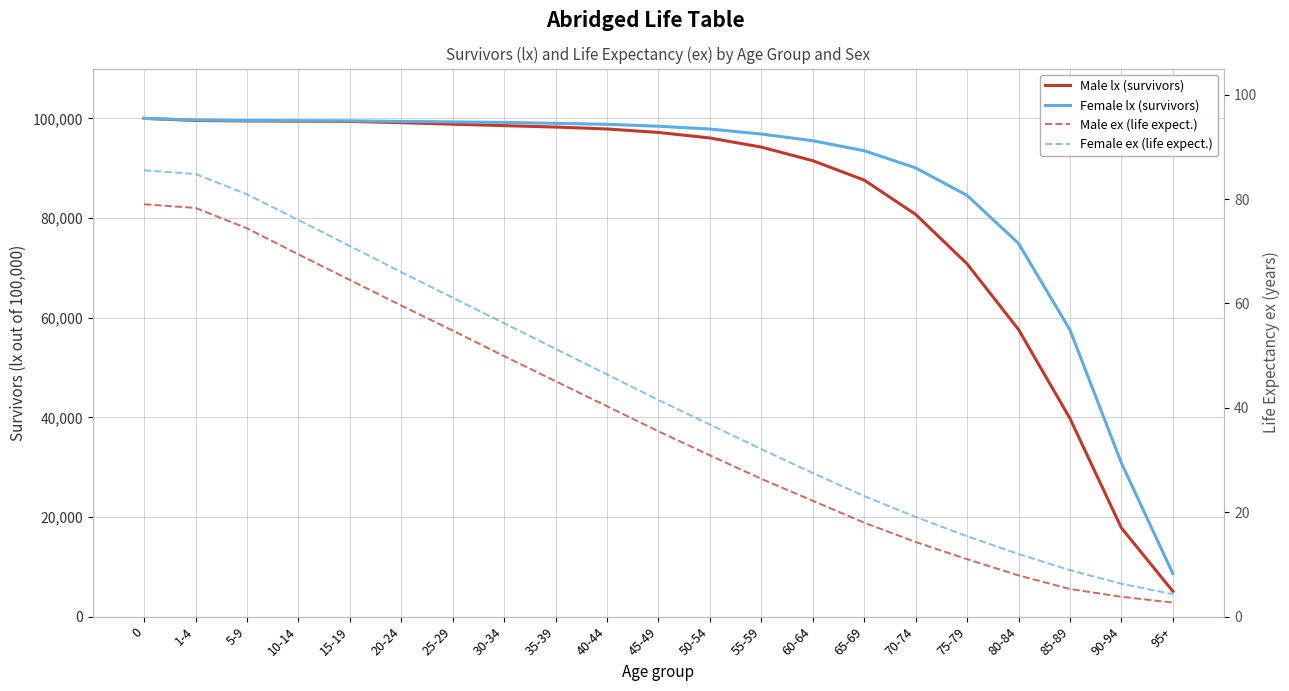

What is the value of the Female lx (survivors) point at the 7th from the left?

99288.0